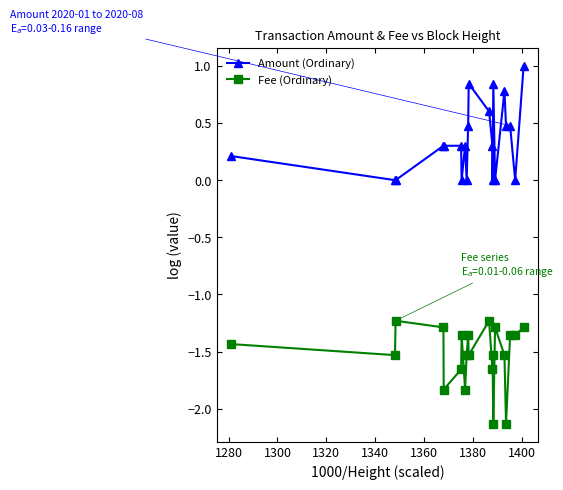

What is the difference between the maximum and minimum values in the Amount (Ordinary) series?

1.0